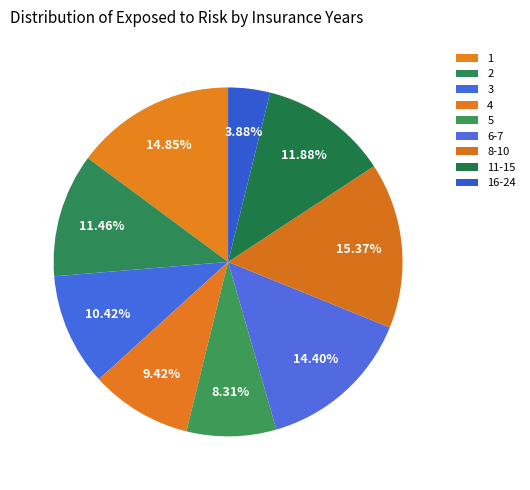

Is it true that 2 is 1% of the pie?

False